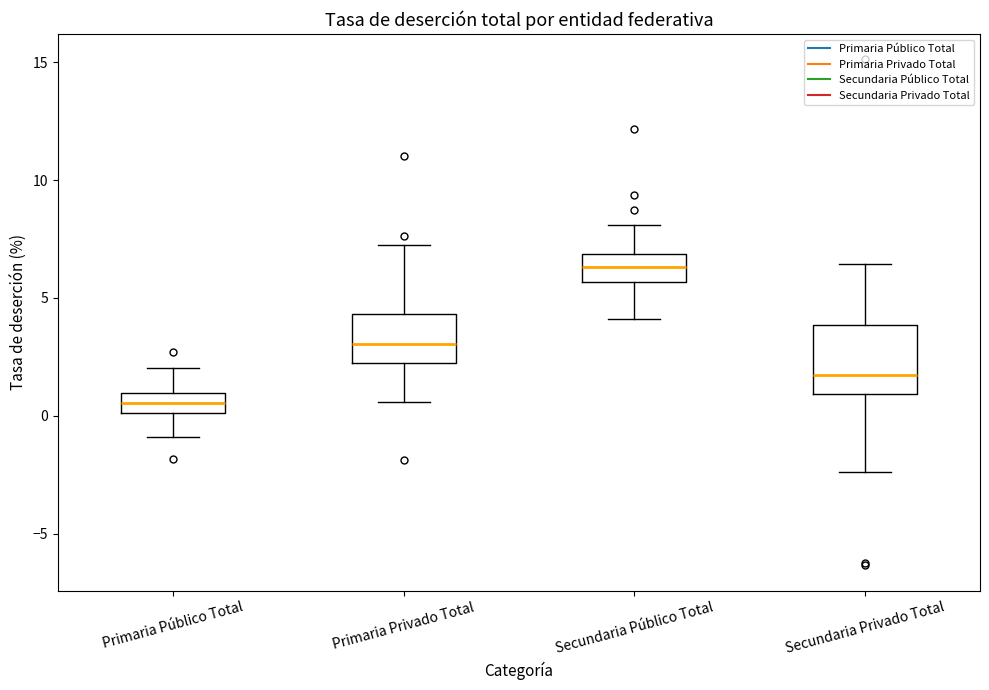

Which box is the tallest, from its lower edge to its upper edge?

Secundaria Privado Total